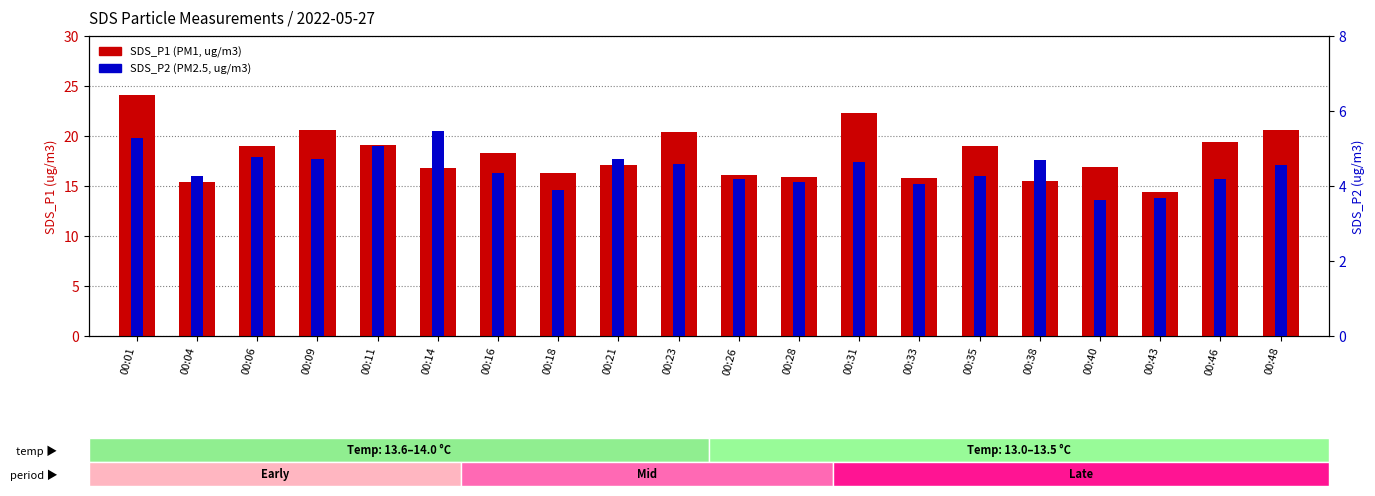

What is the value of the SDS_P1 bar at the 12th from the left?

15.9